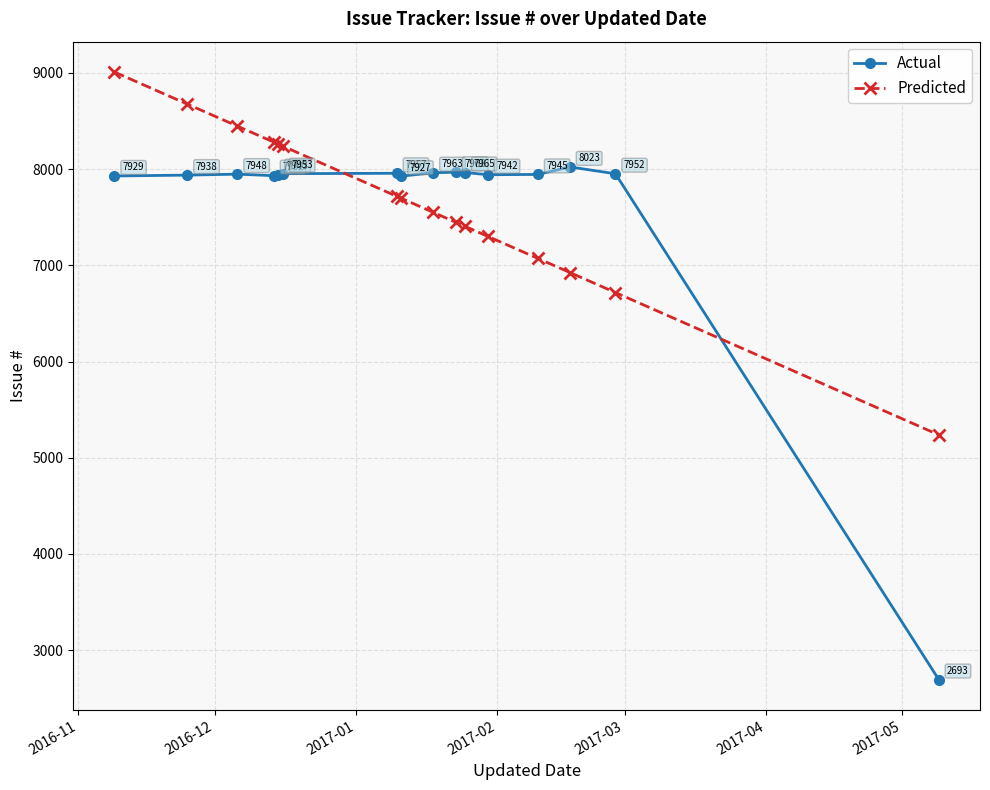

True or false: Actual has more than 0 points higher than both neighbors.

True